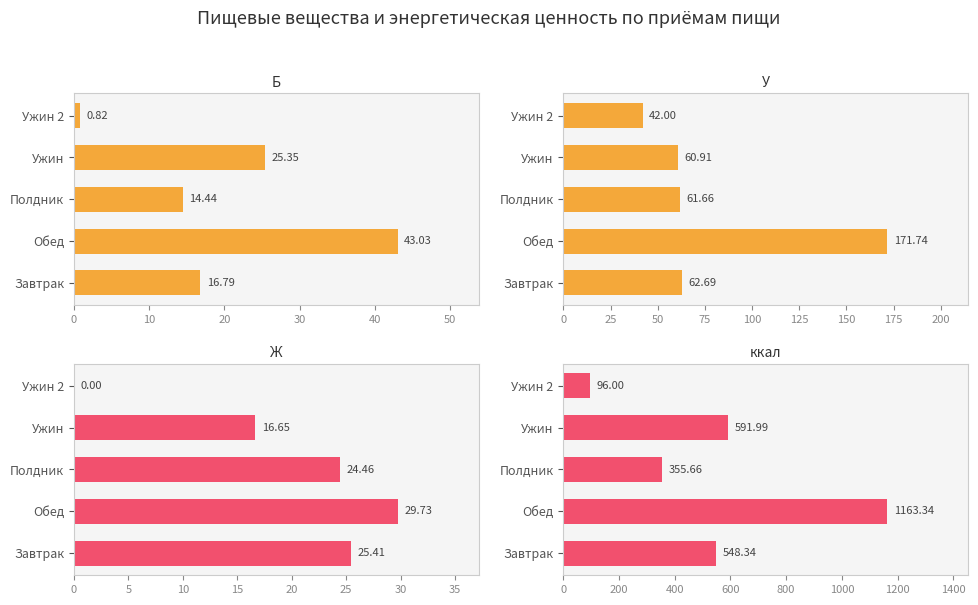

How many bars are there in each group?

4